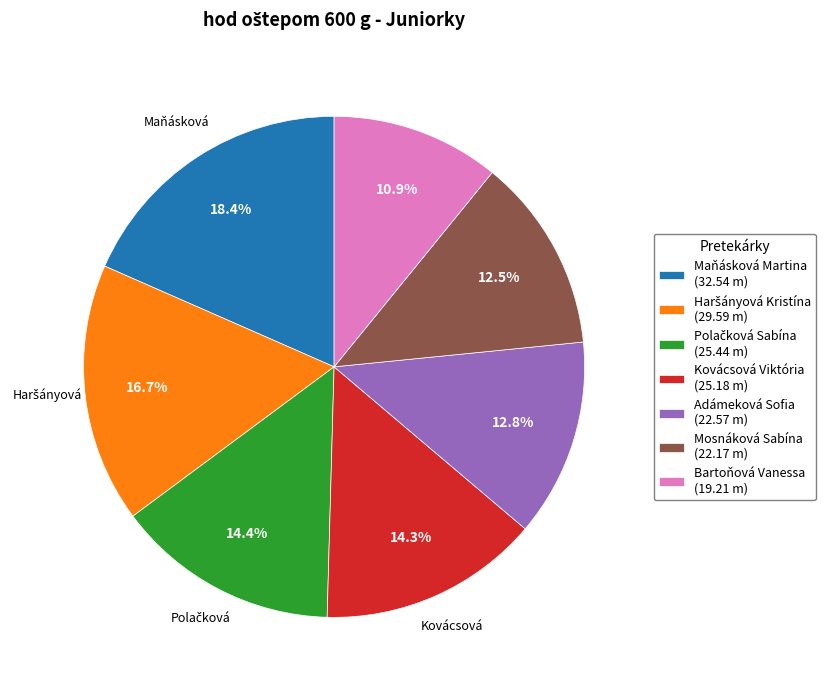

How many segments does this pie chart have?

7